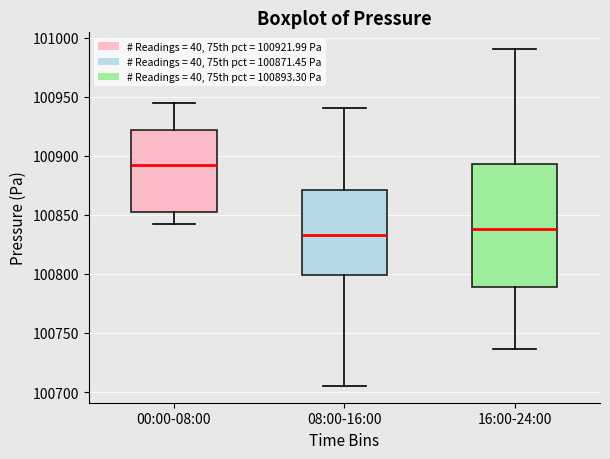

Which box's median line is the highest?

00:00-08:00